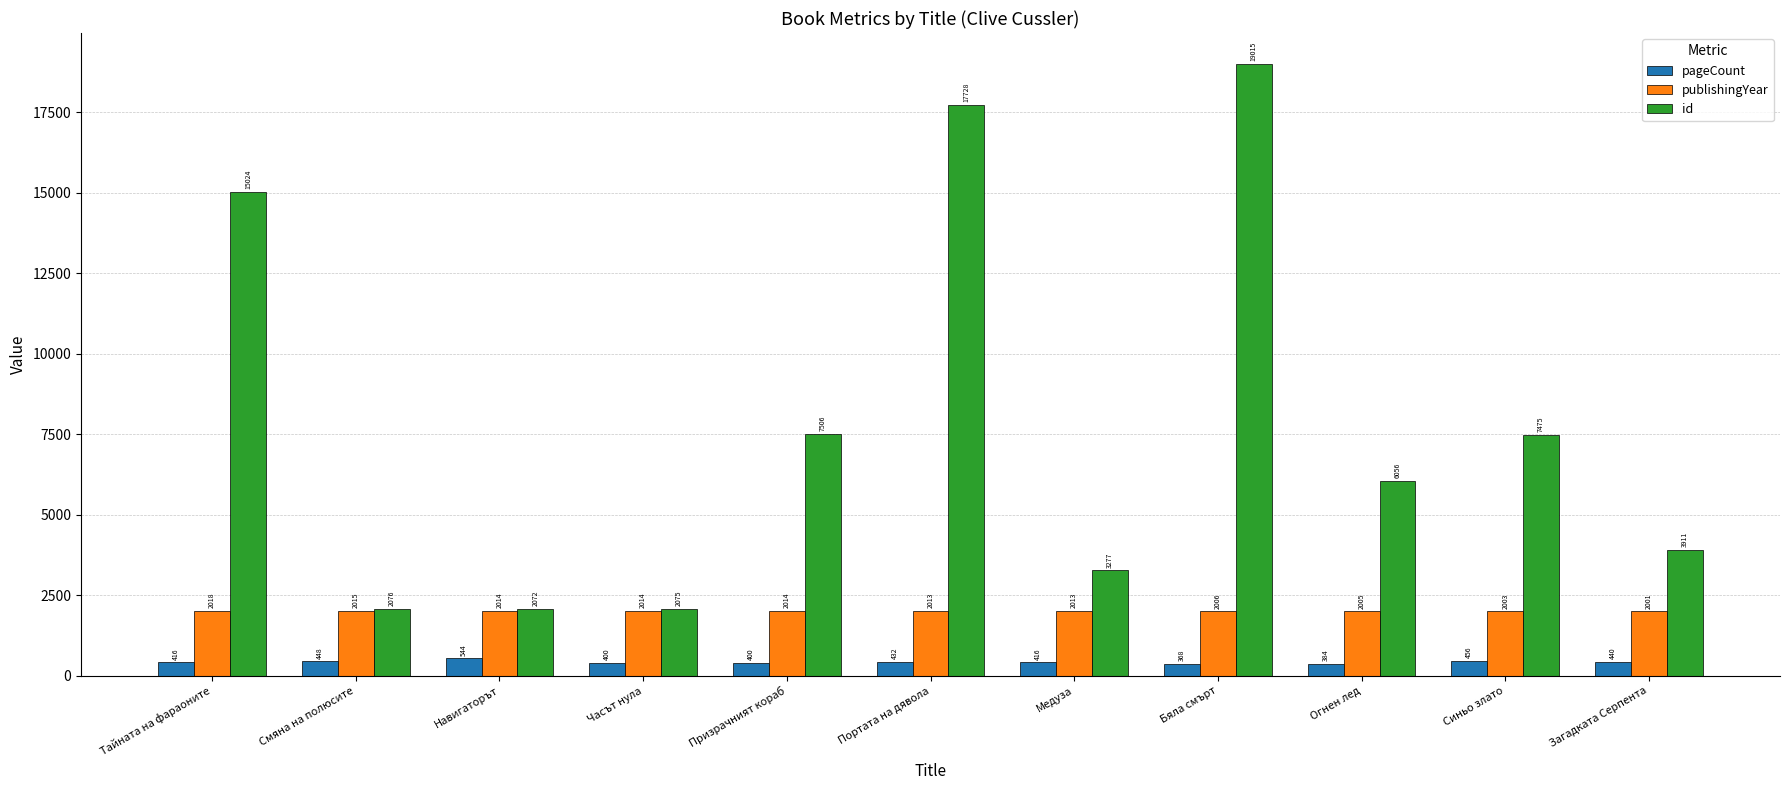

Where does the id series first go above 6056?

Тайната на фараоните